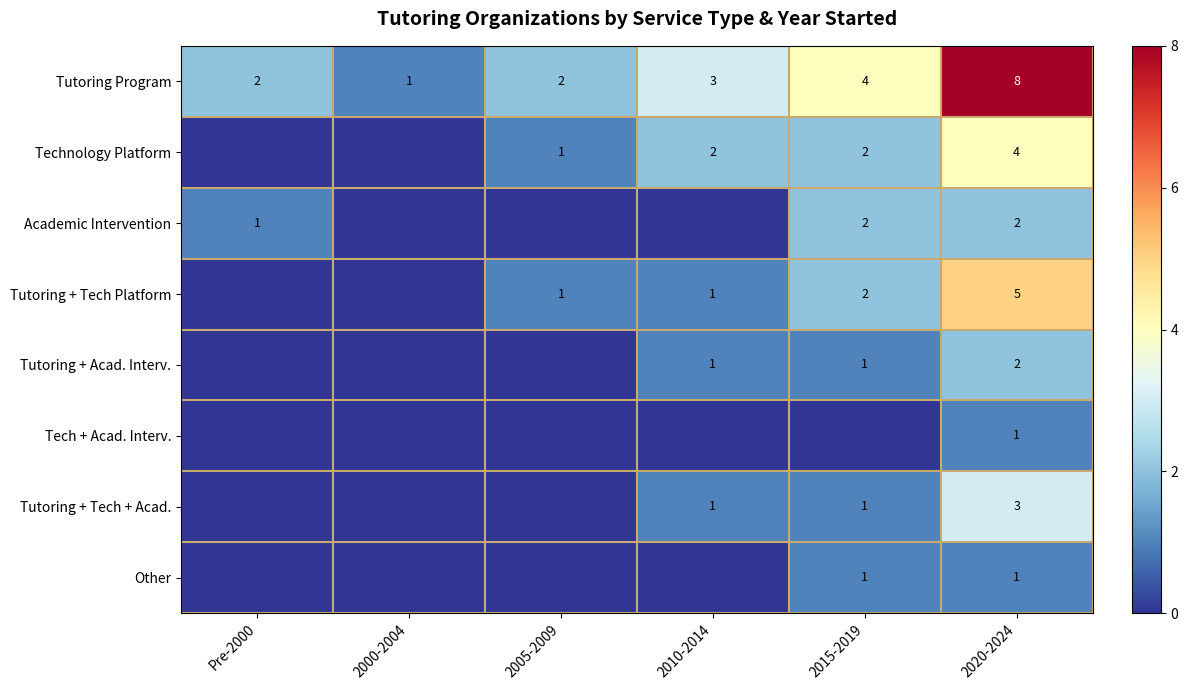

The Tutoring + Acad. Interv. series shows 1 at 2015-2019. True or false?

True